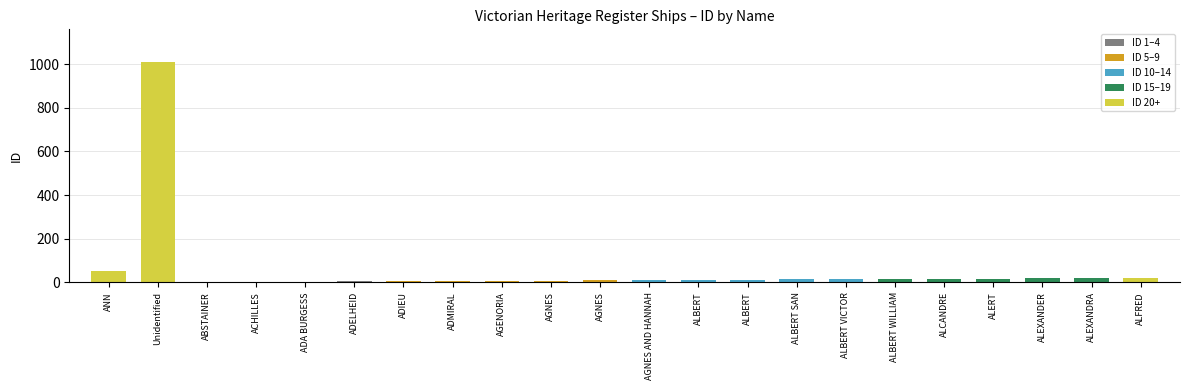

Are the bars horizontal?

No